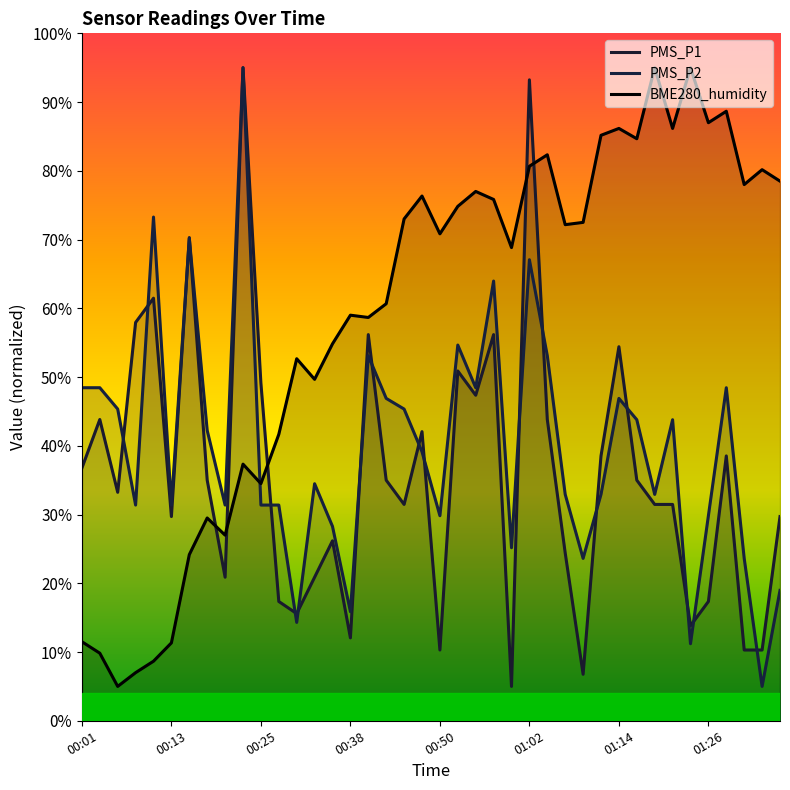

What is the value of the PMS_P2 point at the 25th from the left?

25.2